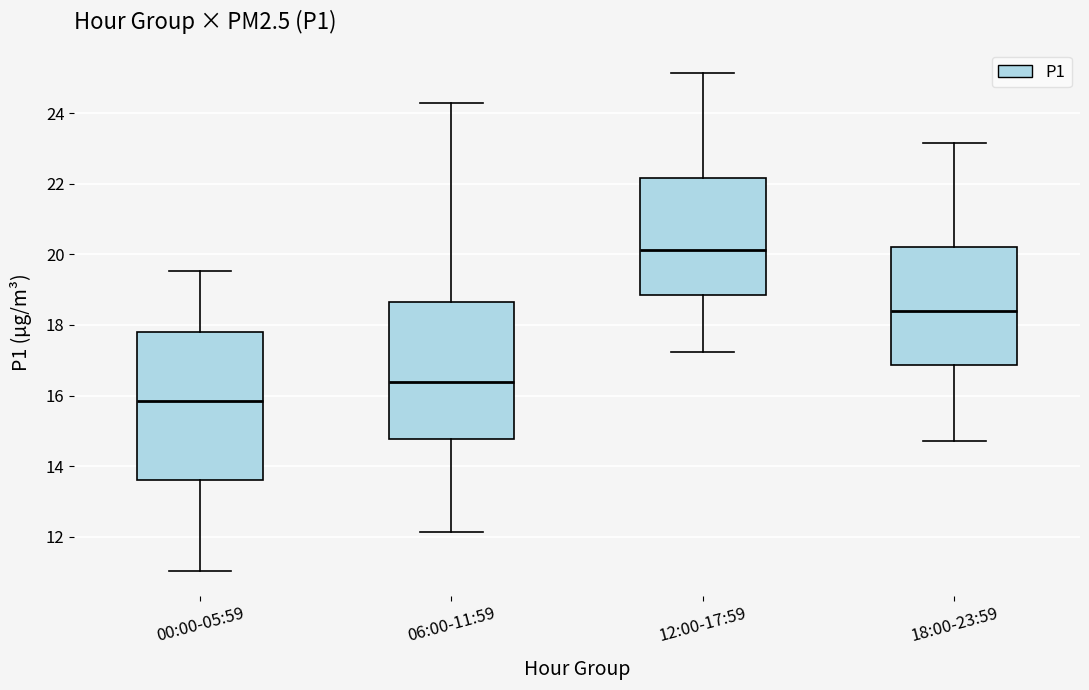

Which box's median line is the lowest?

00:00-05:59